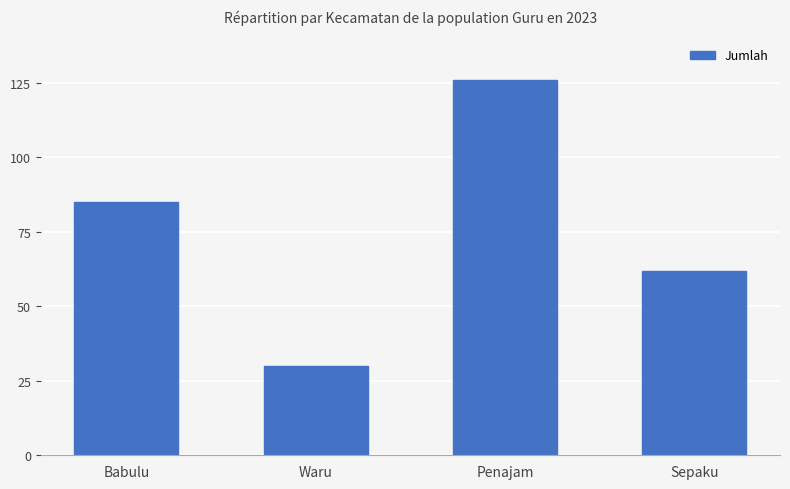

Reading left to right, list all the values displayed in this chart.

Babulu=85	Waru=30	Penajam=126	Sepaku=62